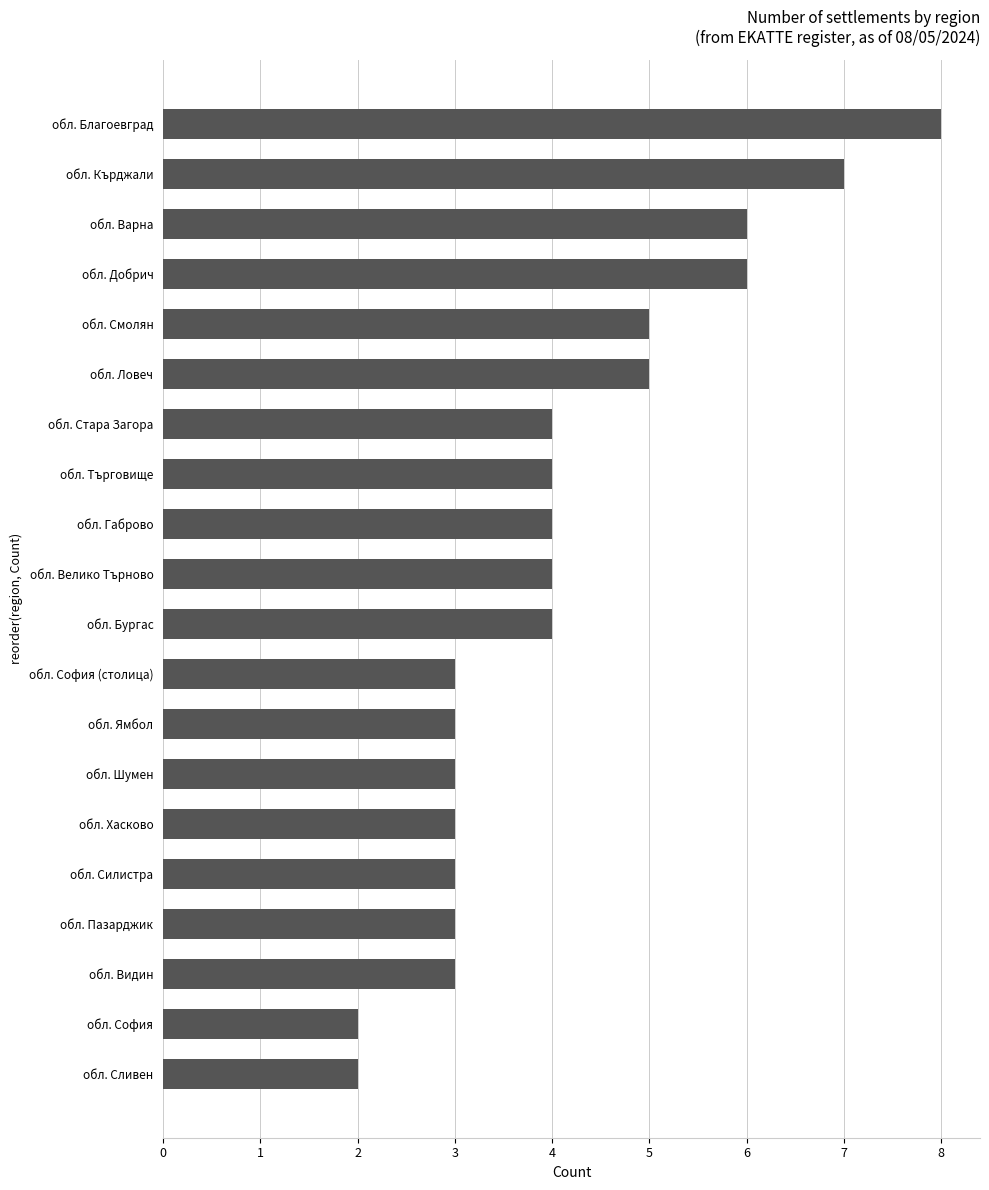

What is the smallest value displayed?

2